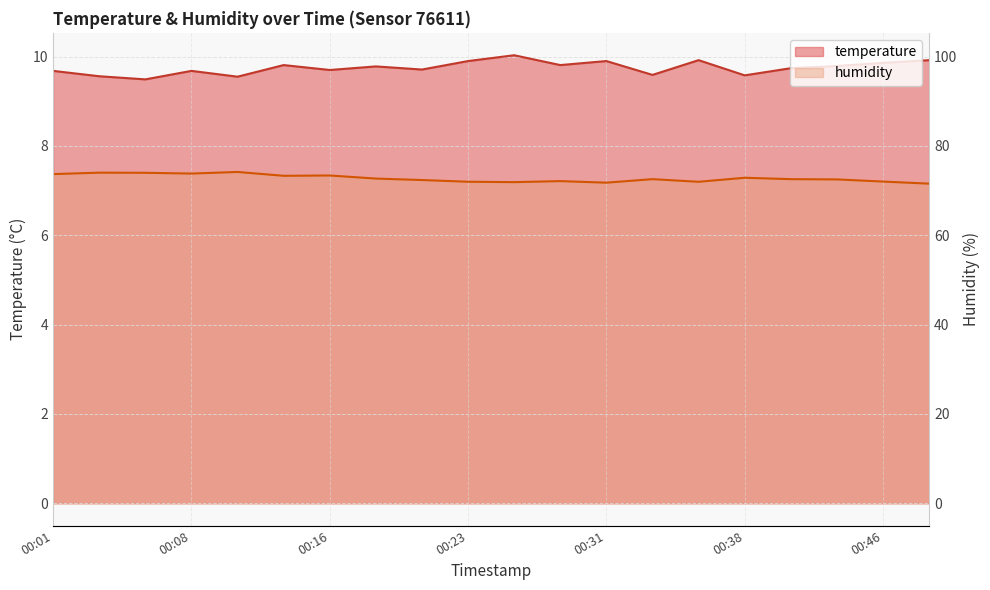

What is the value of the temperature point at the 2nd from the left?

9.6